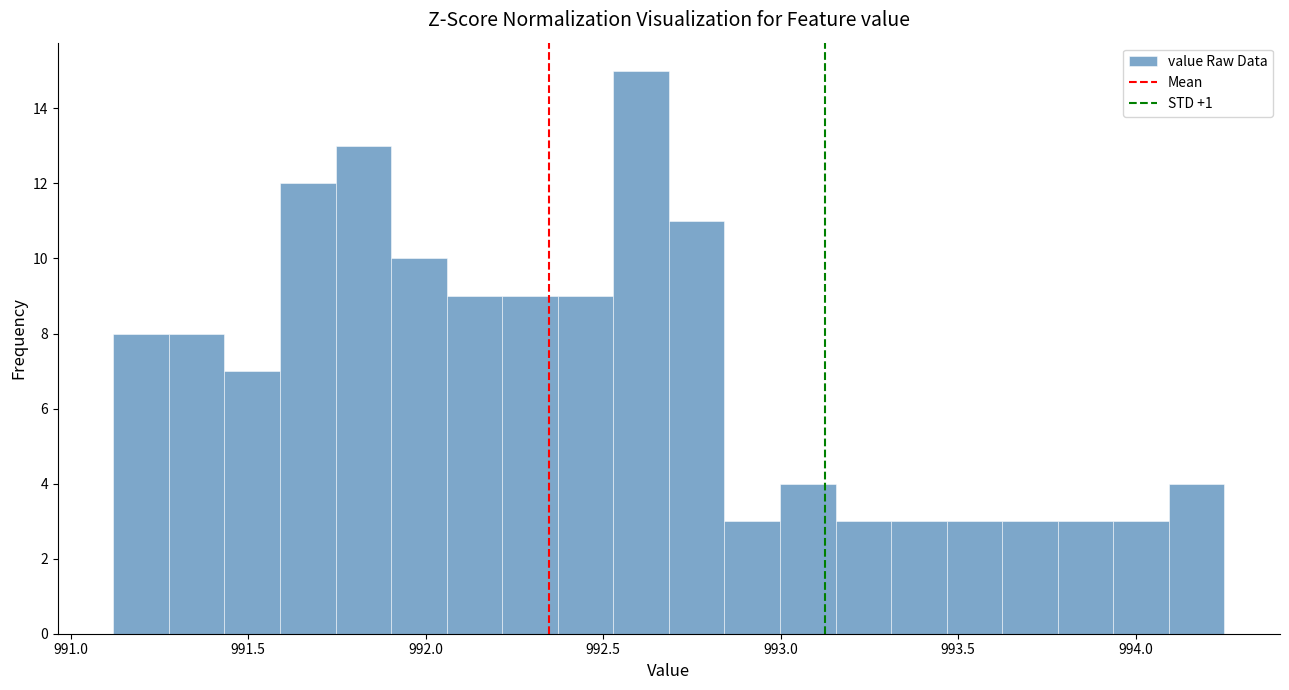

Around what value on the x-axis is the tallest bar? Give the approximate position of its centre, as read against the axis.

992.60